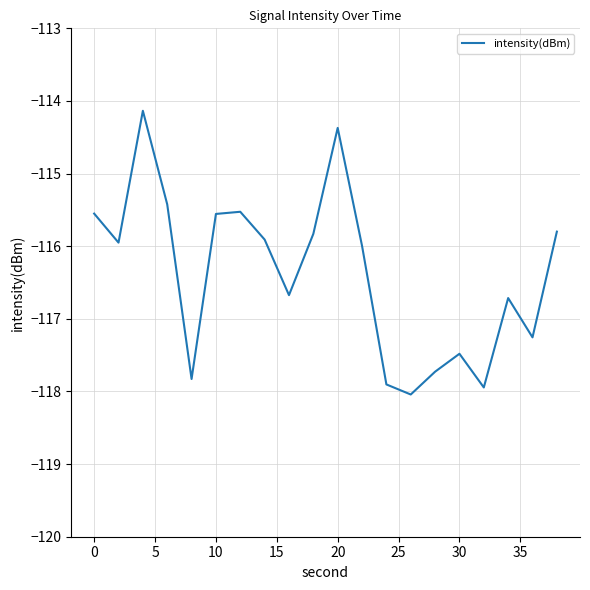

What is the greatest value displayed?

-114.1